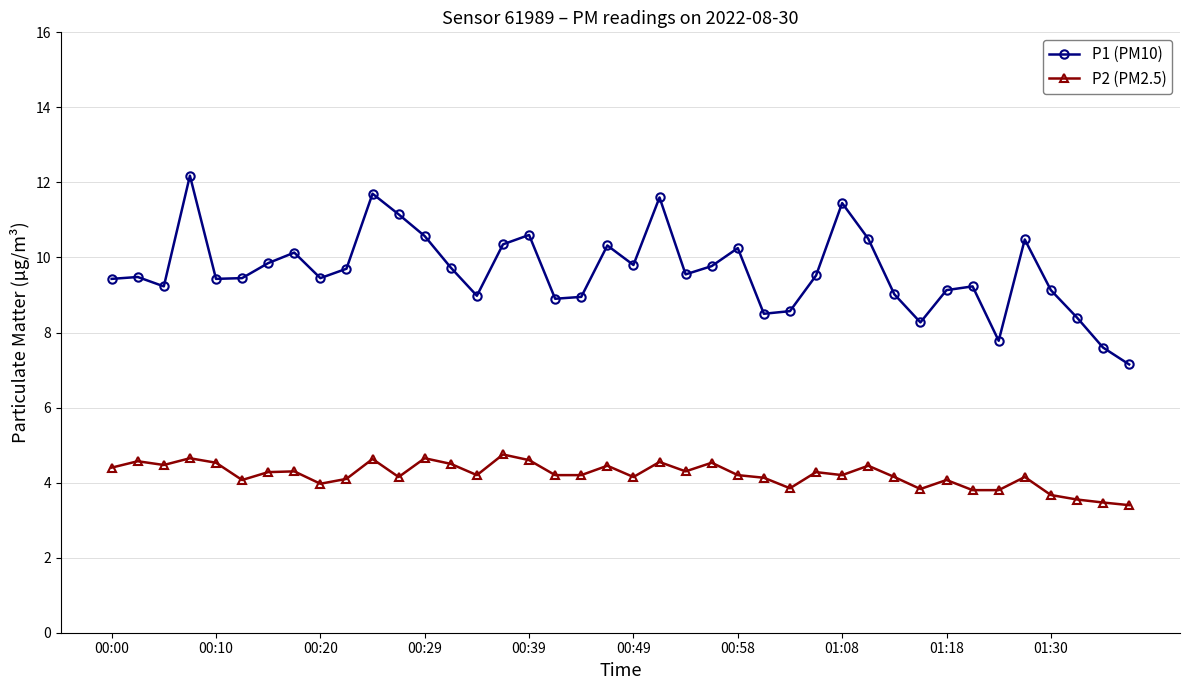

Rank the series by their average value, from lowest to highest.

P2 (PM2.5), P1 (PM10)